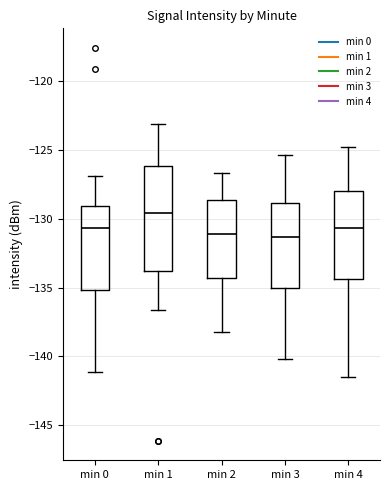

Reading left to right, transcribe this box plot: for each box, give where its median line is, the range the box spans, and where its two whiskers end, as read against the y-axis. The values are not printed on the chart, so give them approximately, as read against the axis.

min 0: median -130.5, box -135.0 to -129.0, whiskers -141.0 to -127.0
min 1: median -129.5, box -134.0 to -126.0, whiskers -136.5 to -123.0
min 2: median -131.0, box -134.5 to -128.5, whiskers -138.0 to -126.5
min 3: median -131.5, box -135.0 to -129.0, whiskers -140.0 to -125.5
min 4: median -130.5, box -134.5 to -128.0, whiskers -141.5 to -125.0